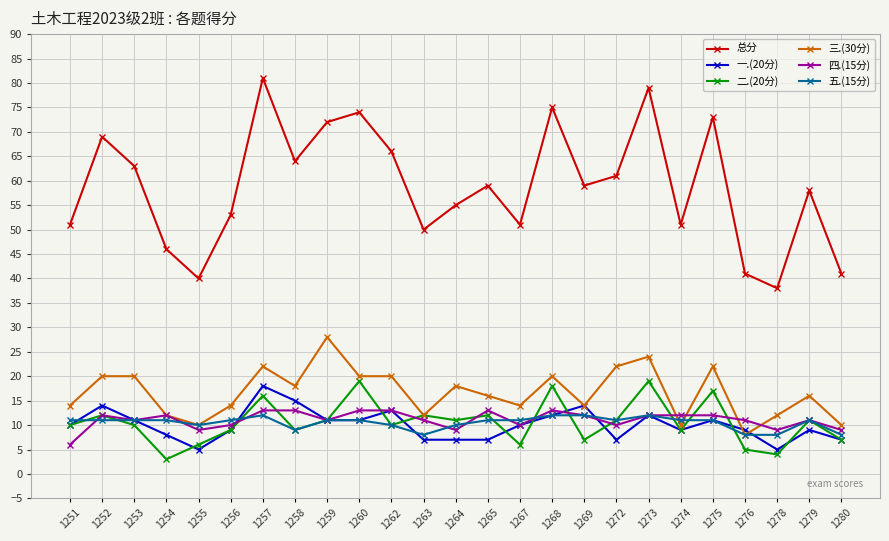

What is the total value across all series at 1279?

116